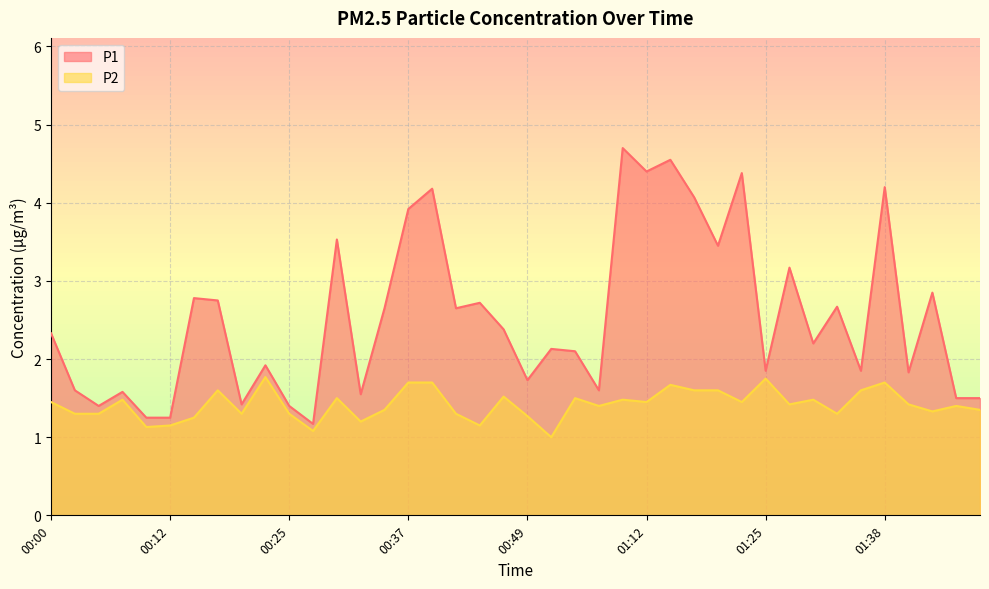

List the series in order of their overall mean, highest first.

P1, P2